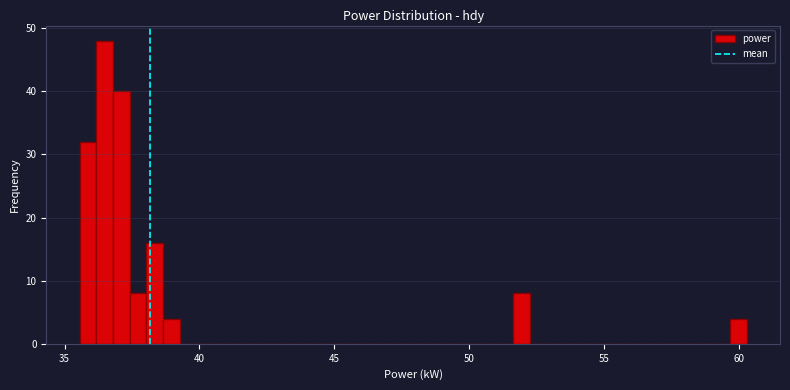

Read against the x-axis, roughly where is the centre of the tallest bar?

36.5